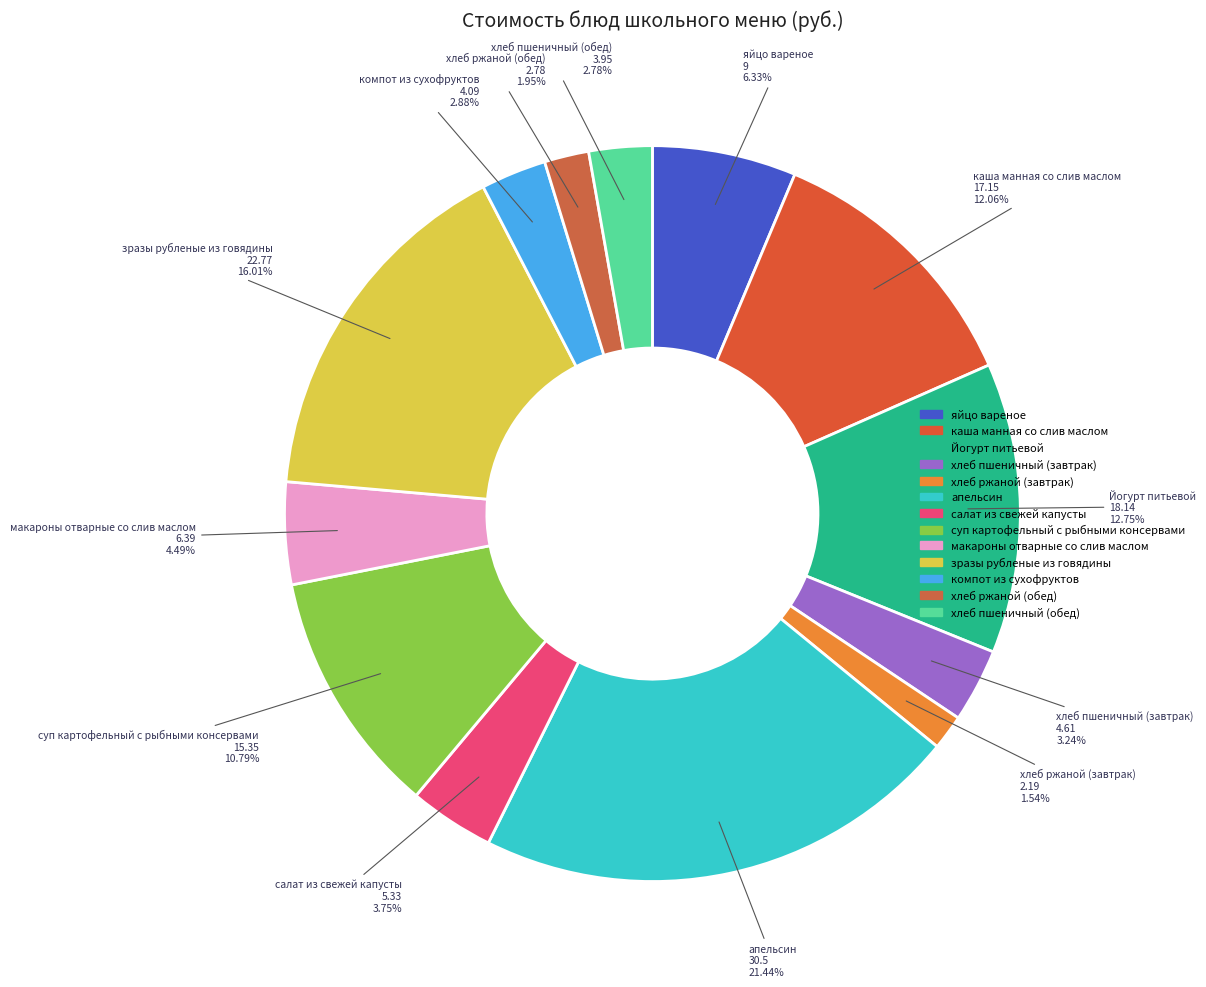

What is the largest slice in the pie chart?

апельсин